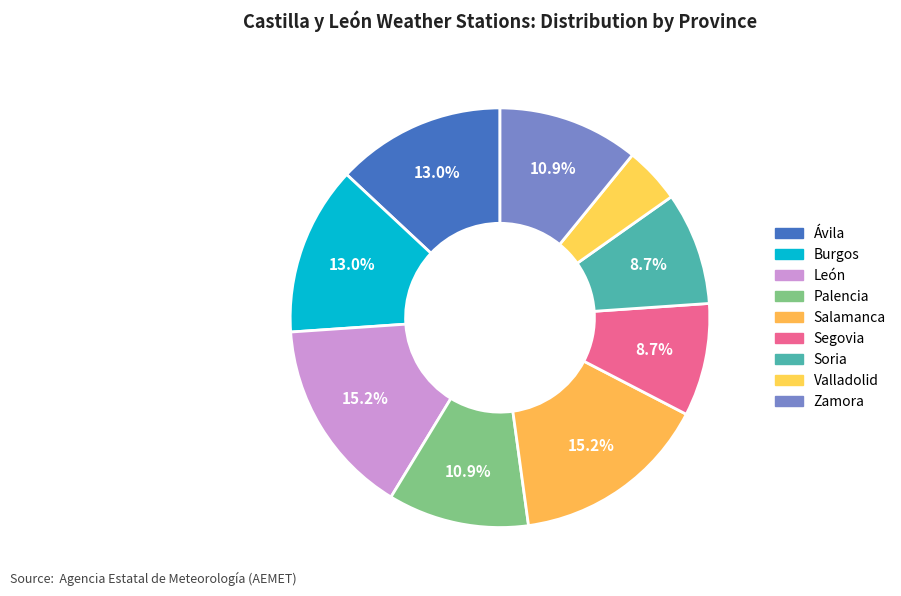

How many slices are in this pie chart?

9